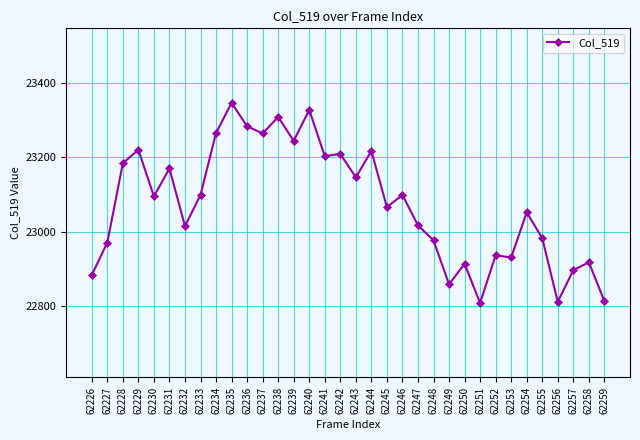

What is the sum of the values at 62243 and 62259?

45960